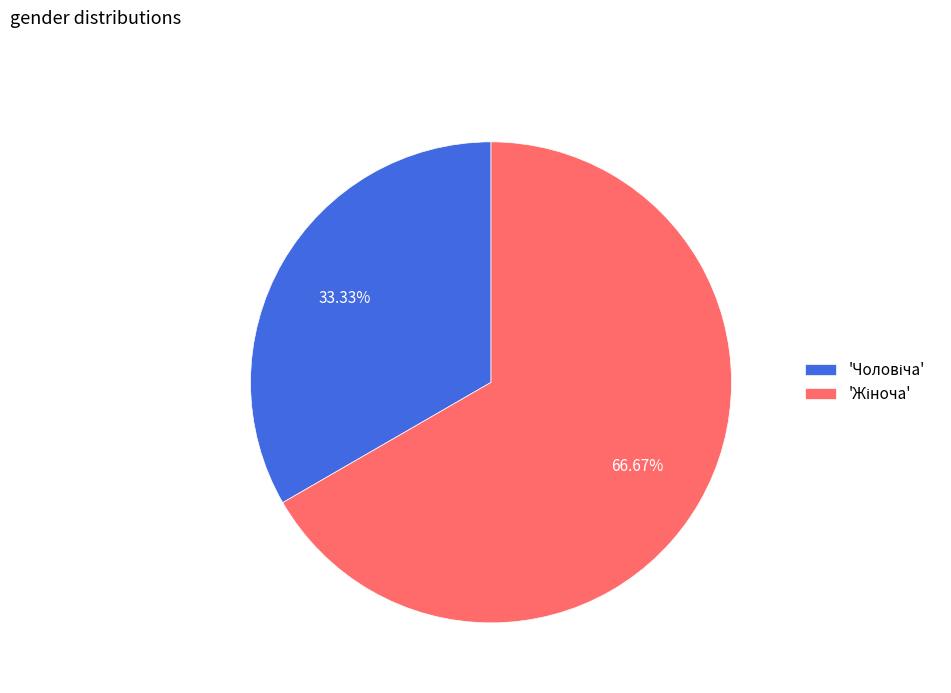

Does any single category account for the majority?

Yes